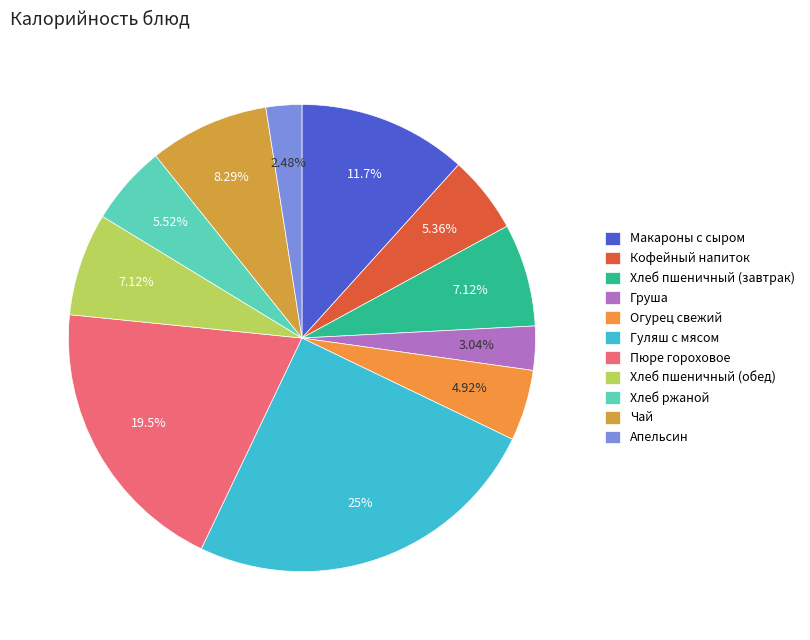

Combined, what portion of the pie is Огурец свежий and Чай?

13.2%